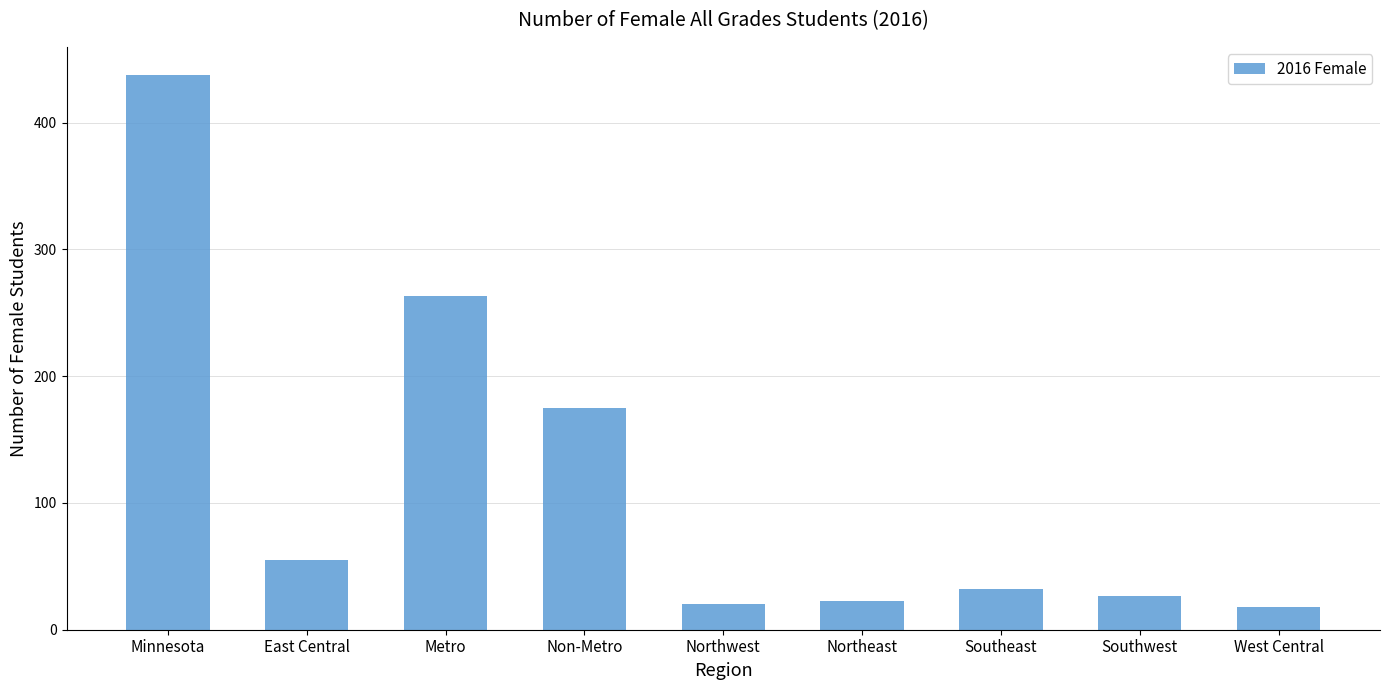

Read the value at Metro.

263